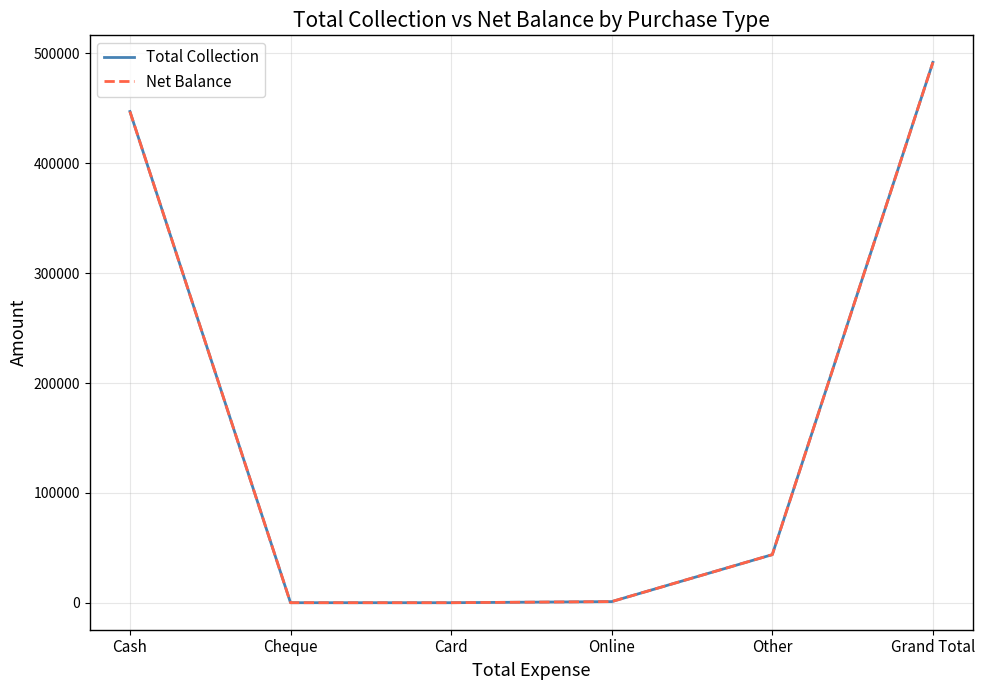

At how many categories does at least one series exceed 185049?

2